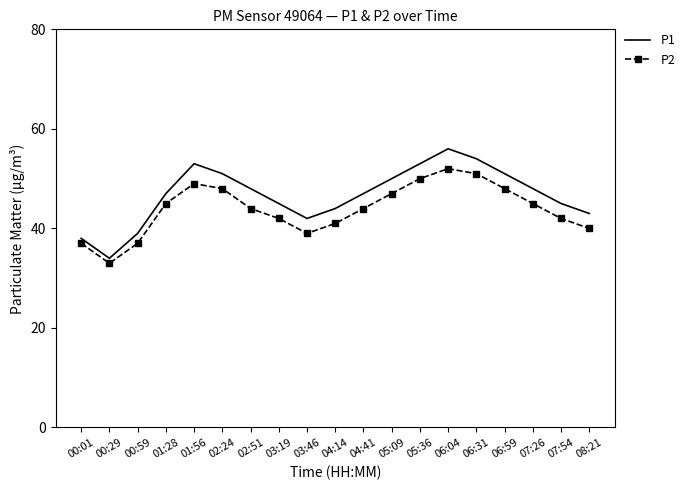

At which label does P2 first exceed 44?

01:28